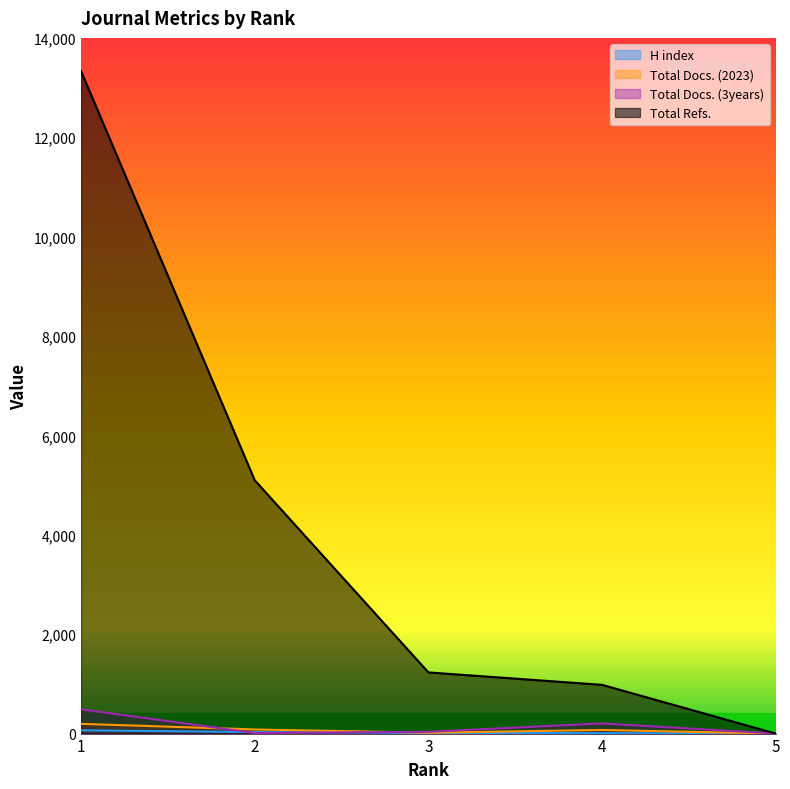

Which has a higher value, 2 or 3?

2